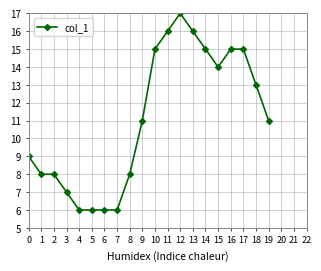

What is the change in value from 0 to 17?

+6